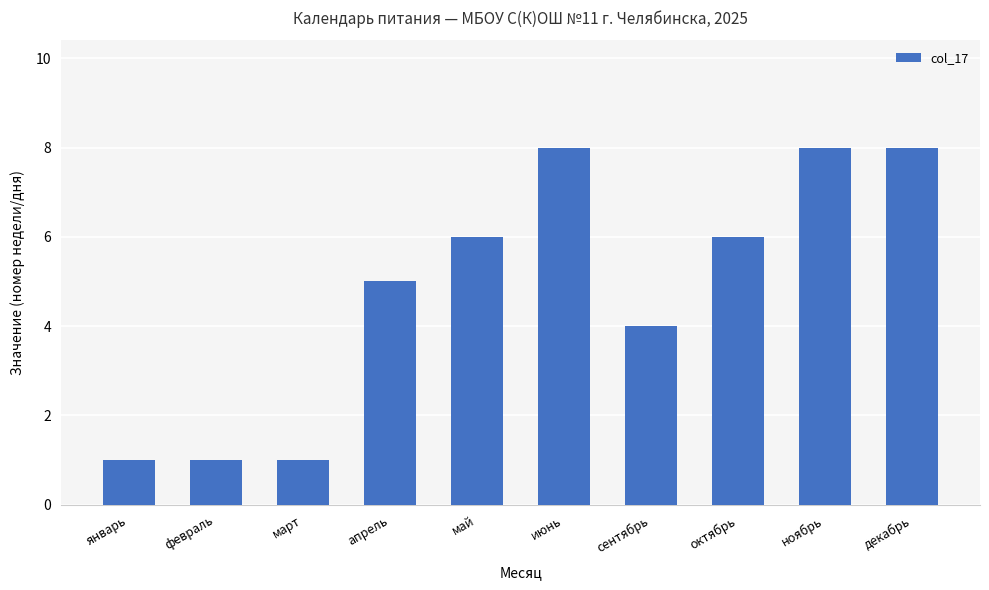

How many values are below 6?

5